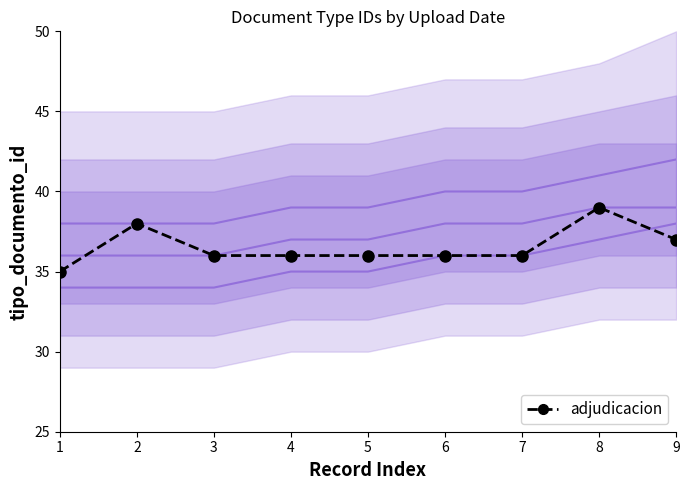

True or false: line2 has a value of 38 at 9.

True